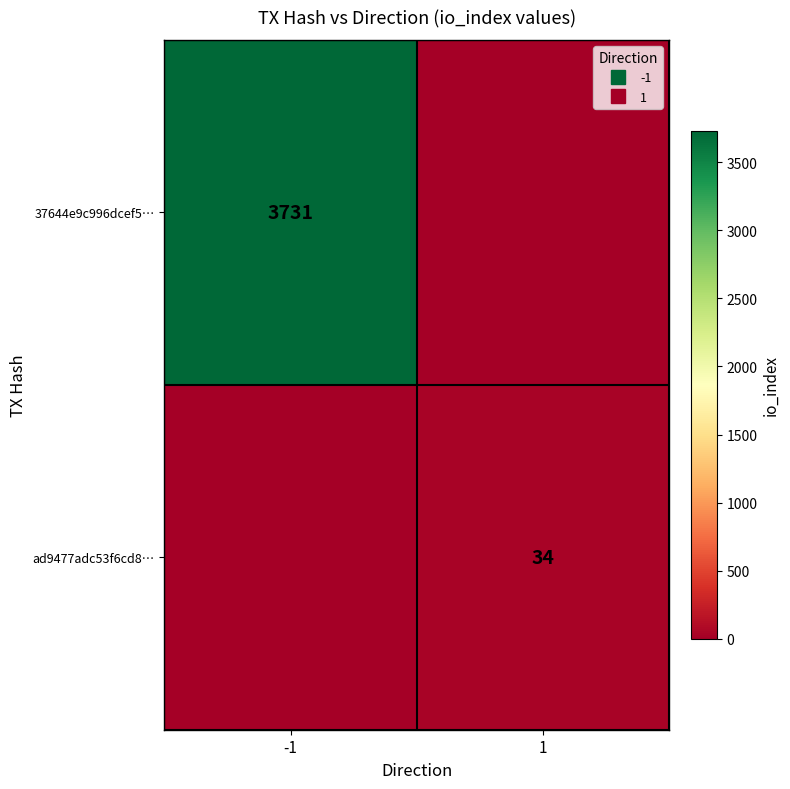

The value of 37644e9c996dcef5… at -1 is 3731. True or false?

True